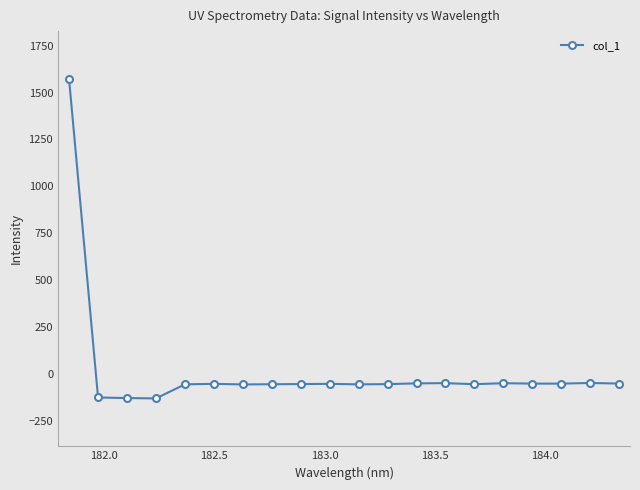

How many data points are less than -51?

12